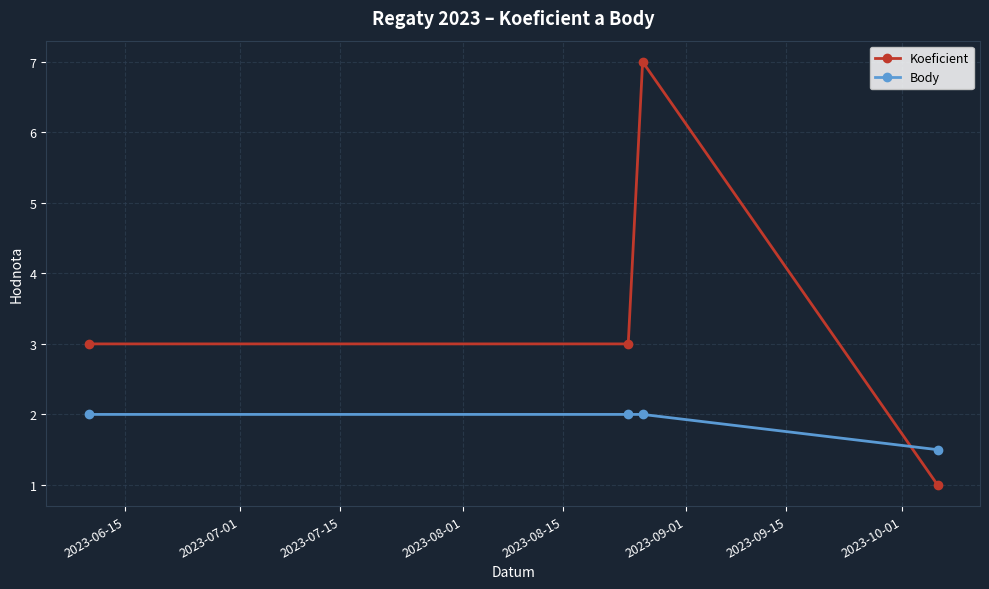

Which series has the largest total across all categories?

Koeficient